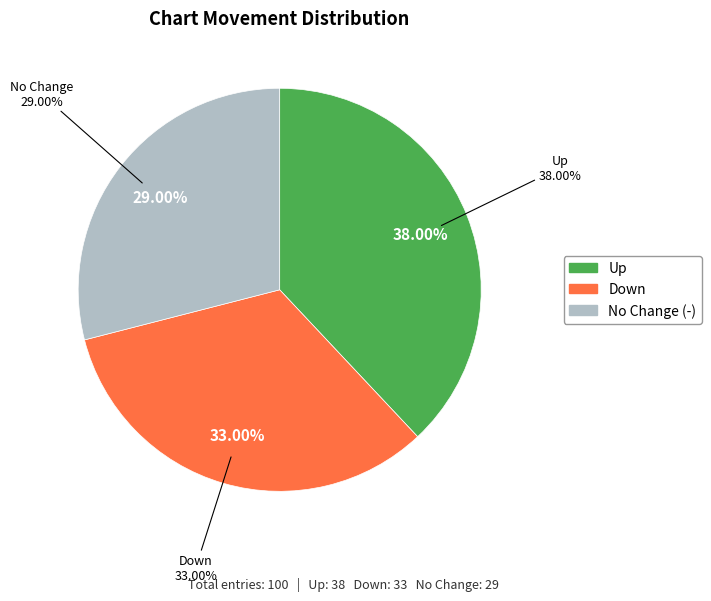

To the nearest percent, what is the average slice percentage?

33%